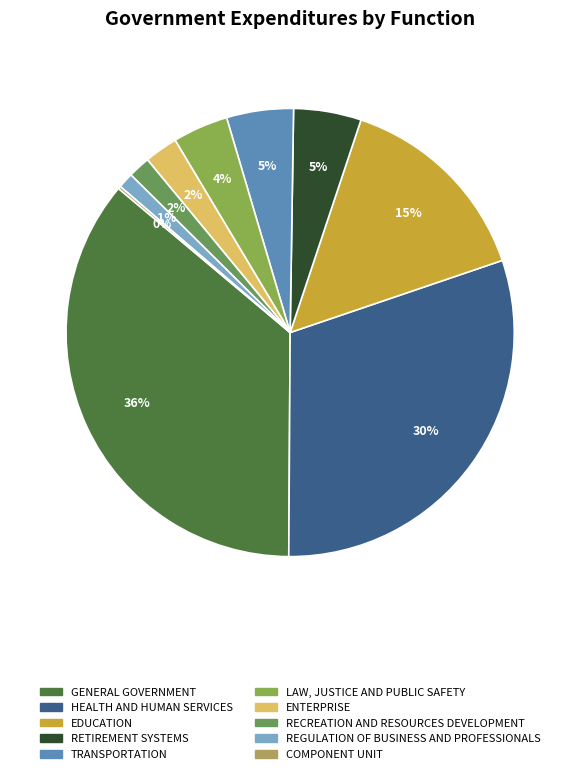

Which category has the biggest portion of the pie?

GENERAL GOVERNMENT